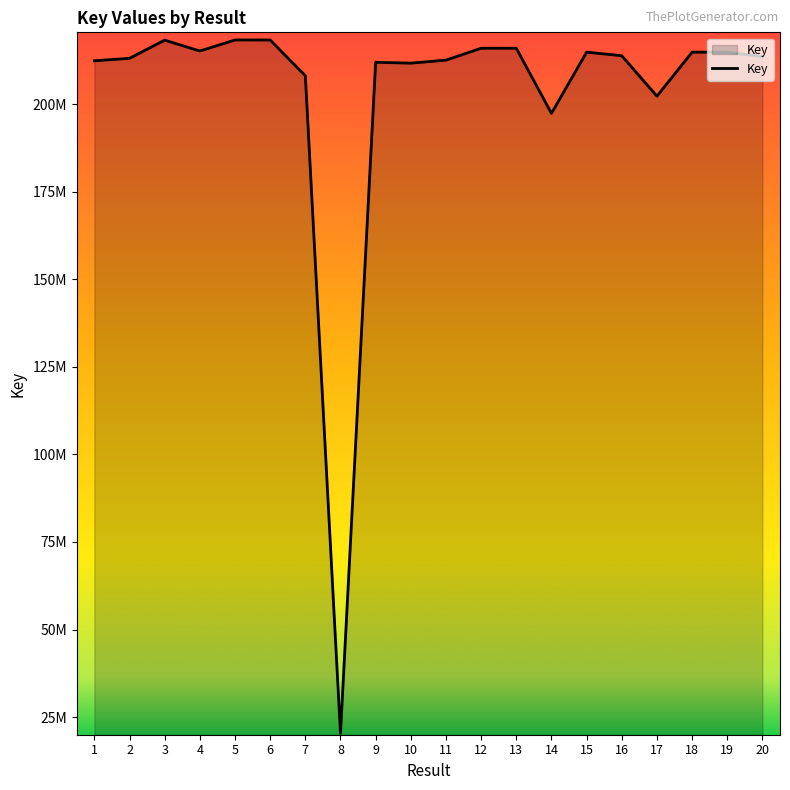

The value at 20 is 128597944. True or false?

False